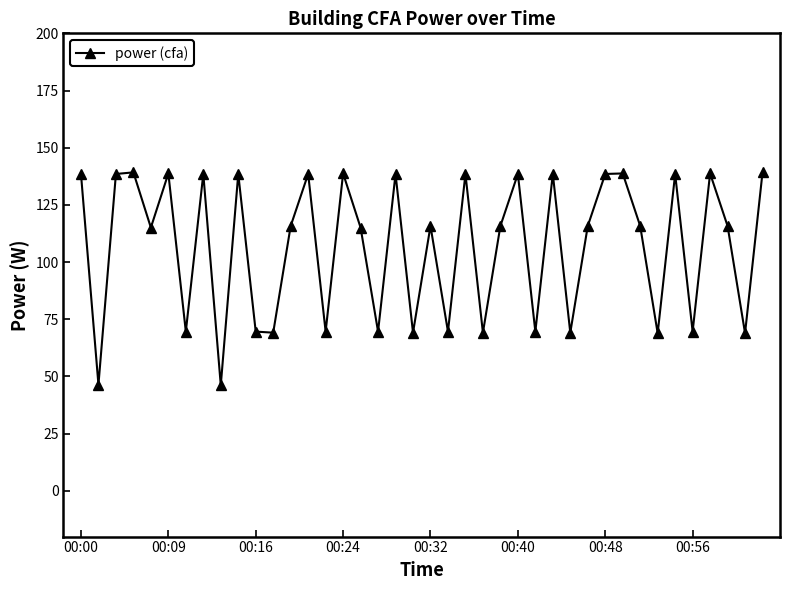

How many points are higher than both their immediate neighbors (excluding endpoints)?

14